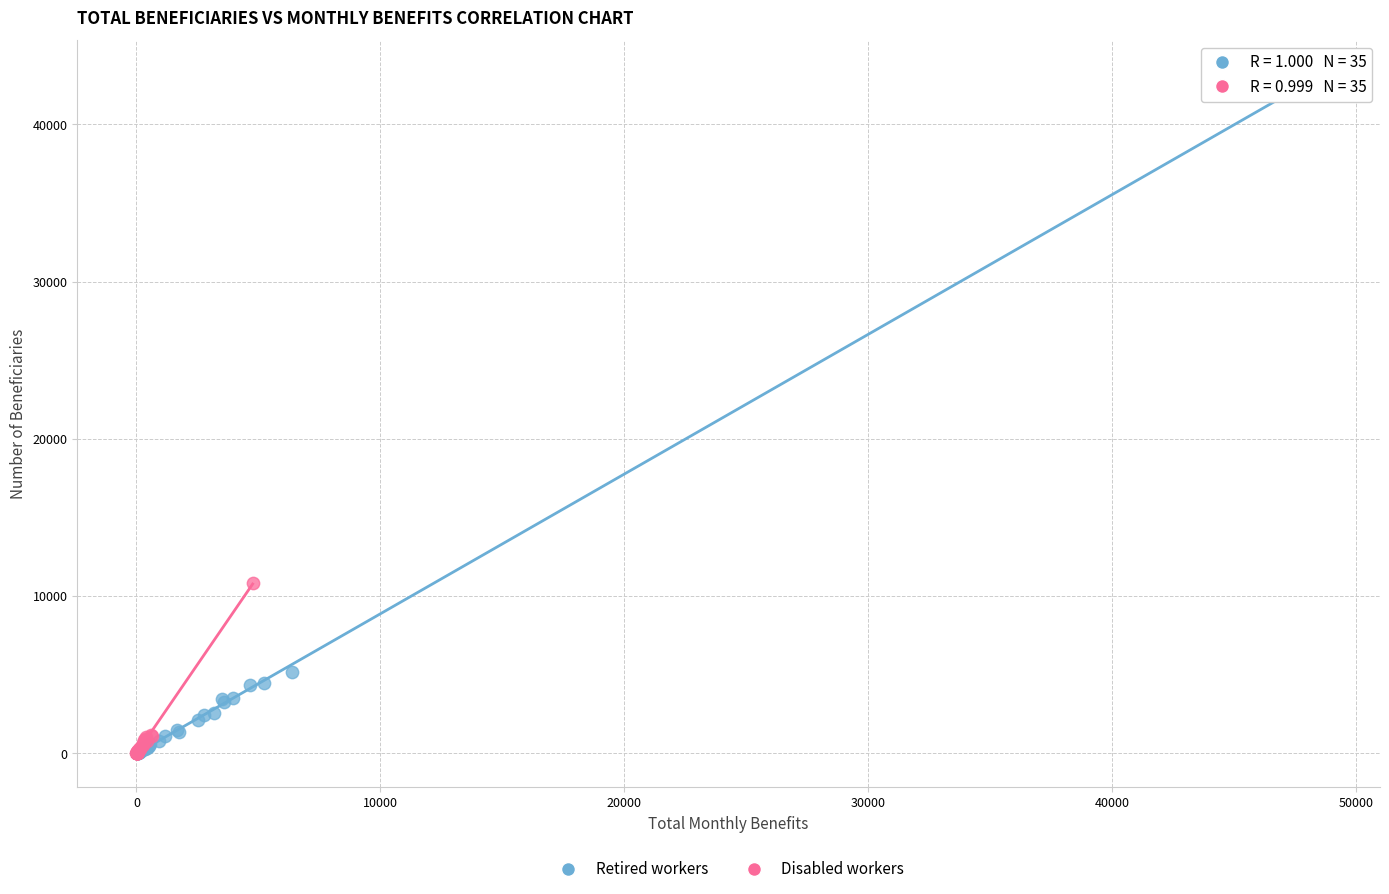

Which series reaches the maximum Y coordinate?

Retired workers